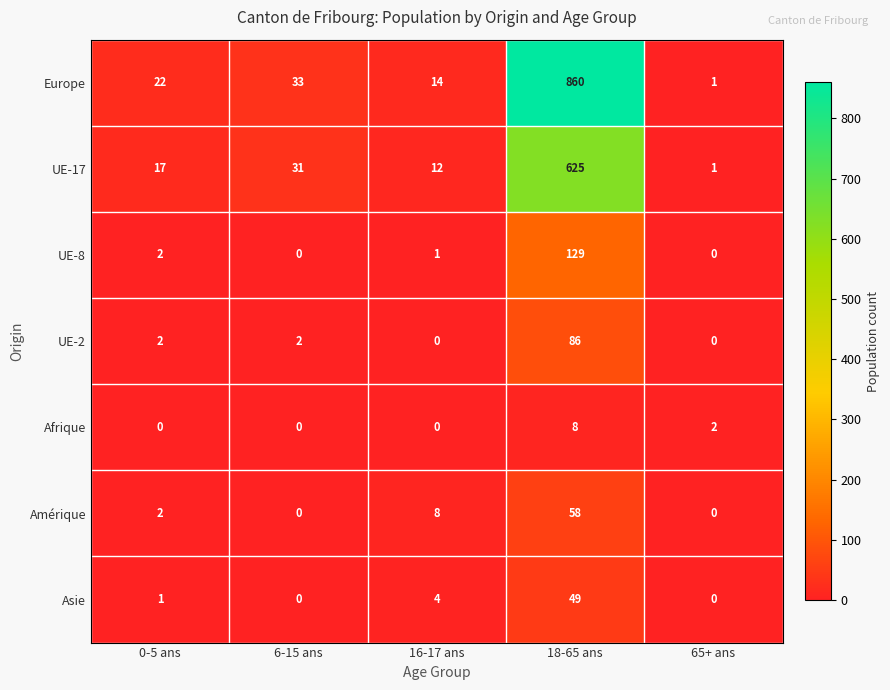

What is the maximum value shown in the chart?

860